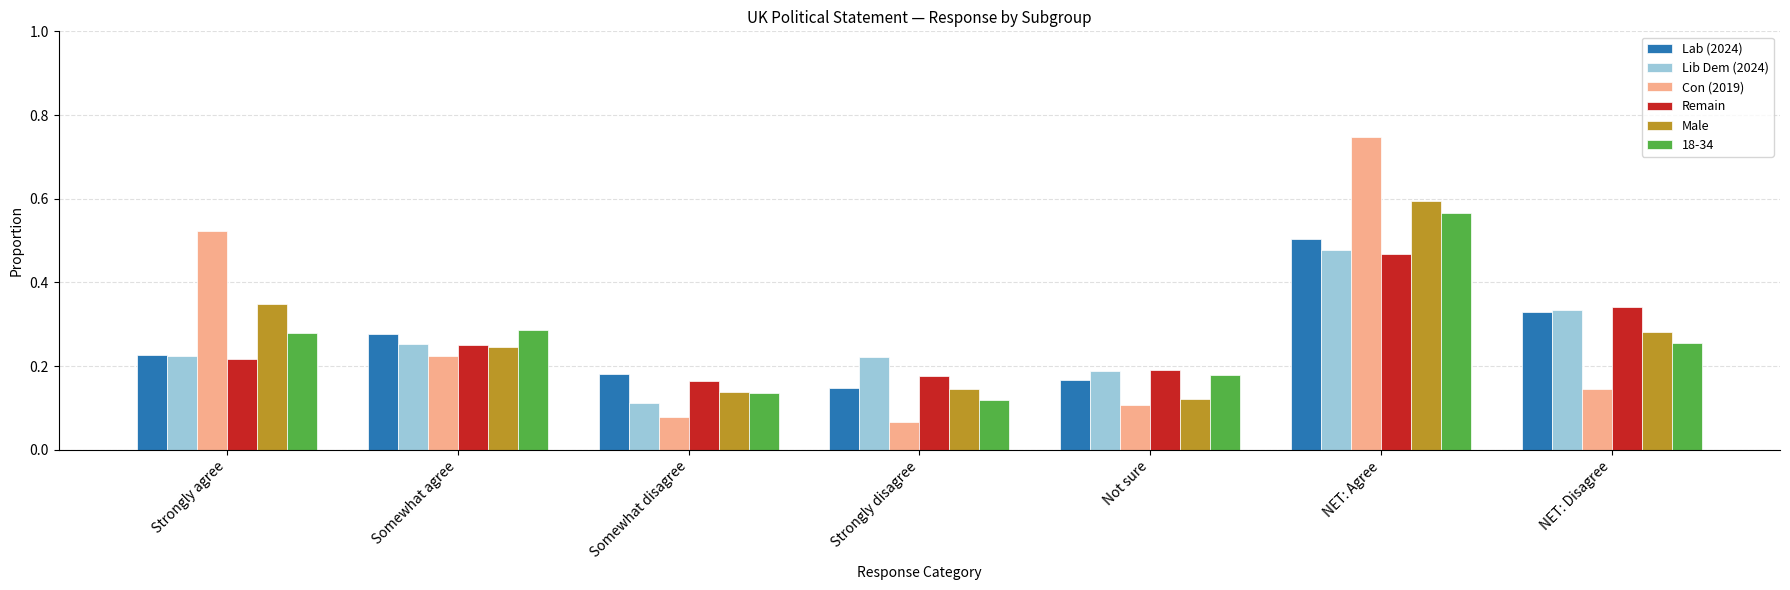

Count the number of data series in this chart.

6